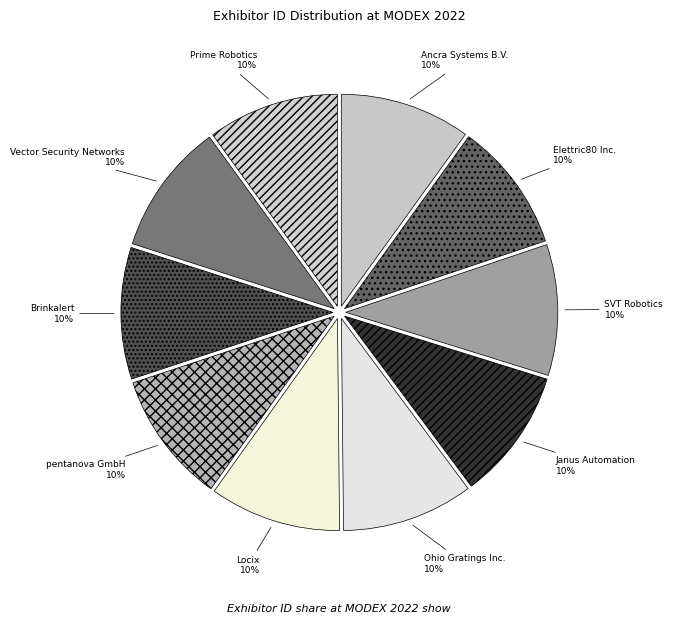

Is Vector Security Networks the majority of the pie?

No